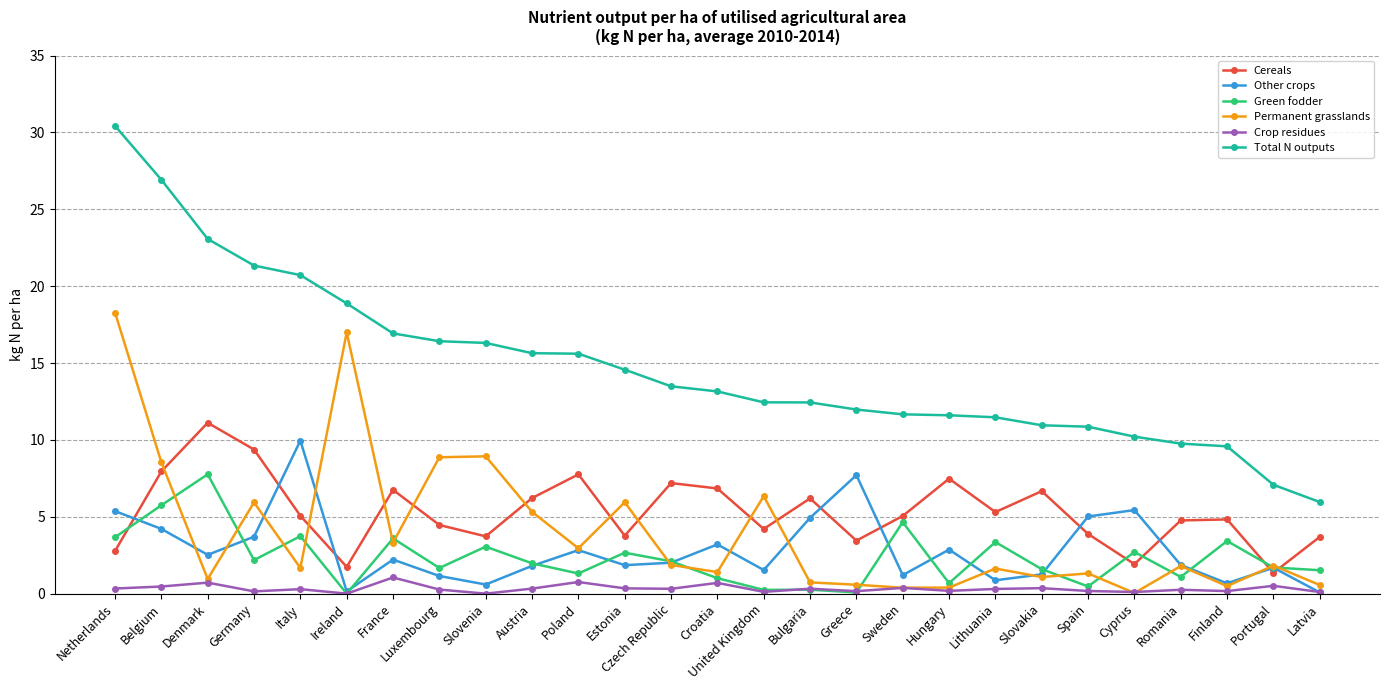

What is the total value across all series at United Kingdom?

24.9